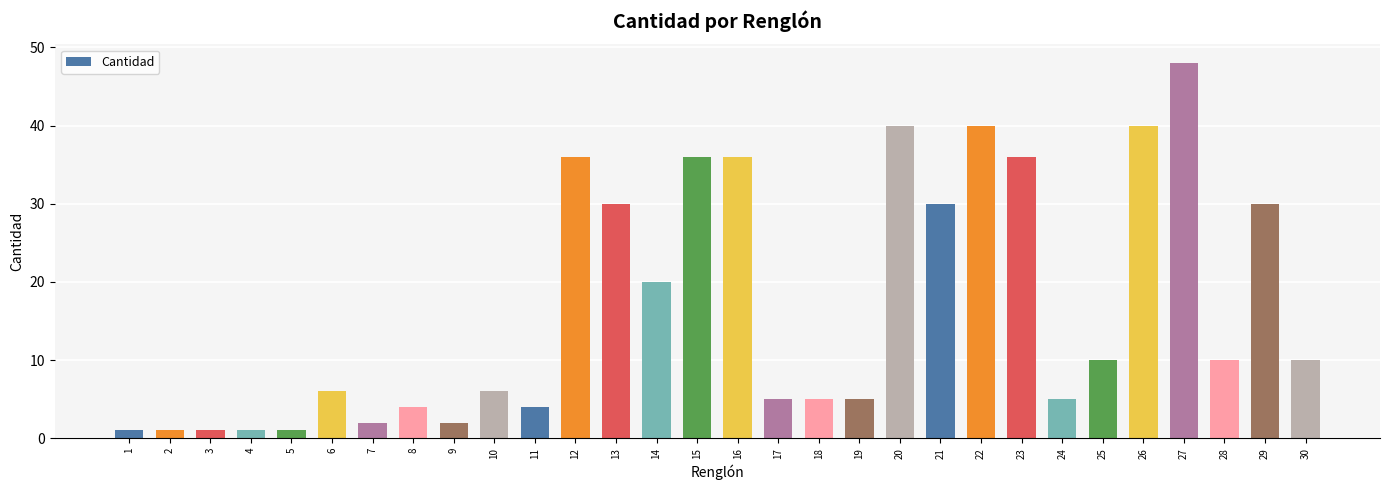

What is the change in value from 1 to 16?

+35